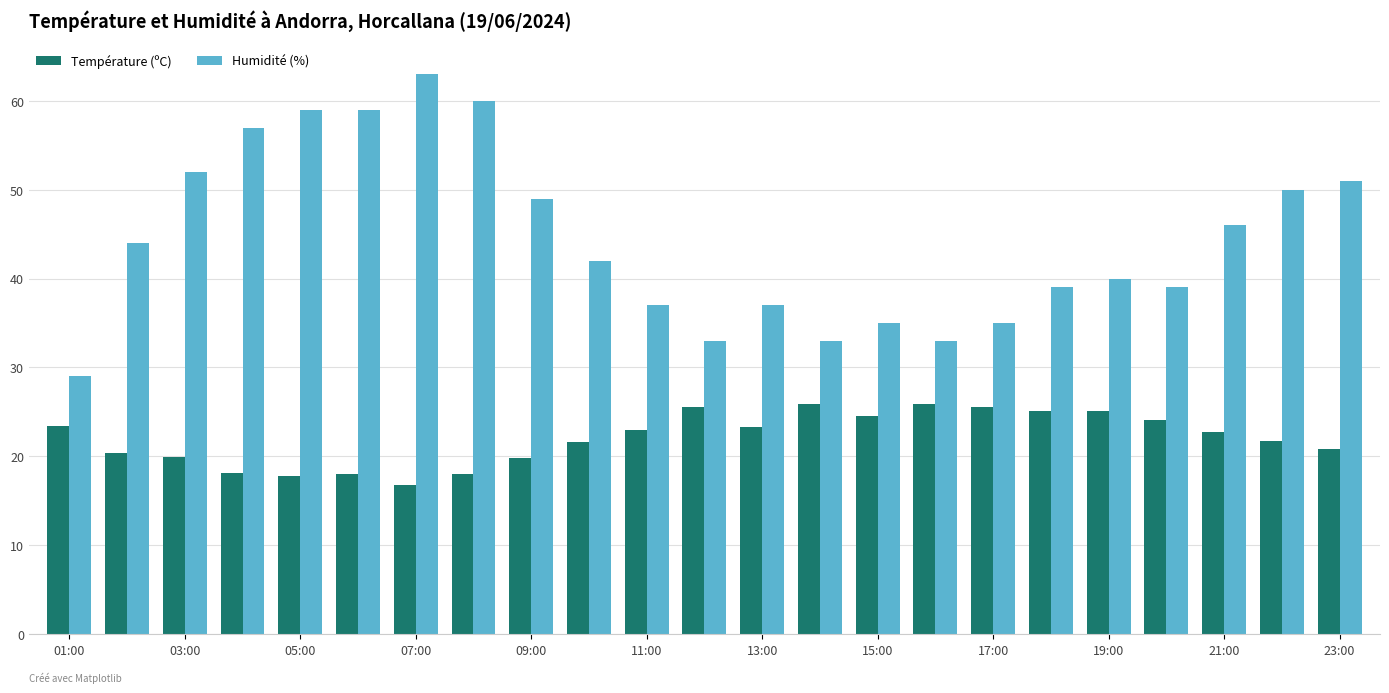

Which series has the largest range (max minus min)?

Humidité (%)